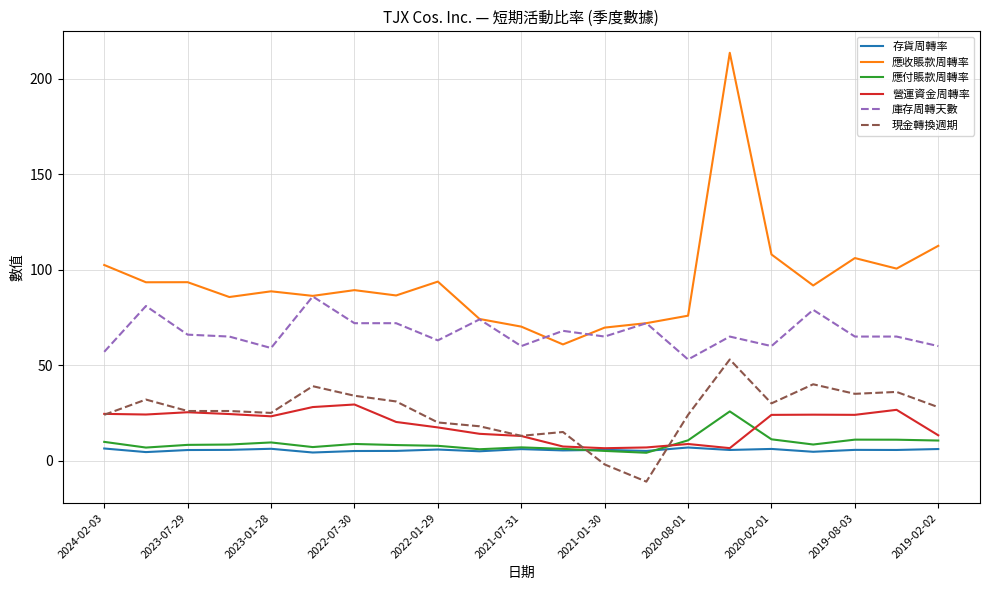

What is the maximum value shown in the chart?

213.7